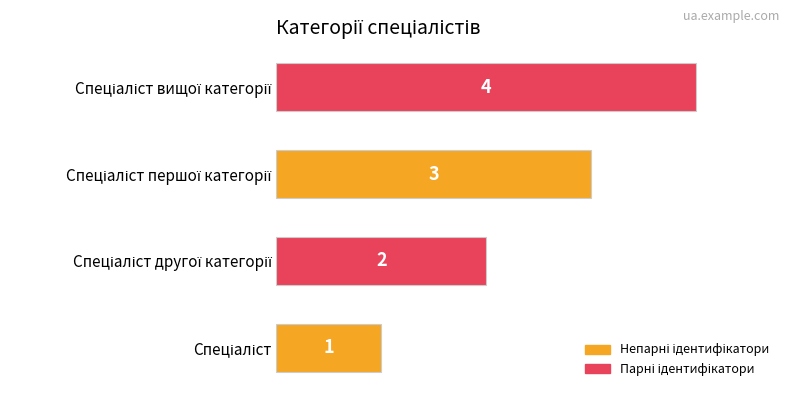

How many values are between 2 and 4?

3